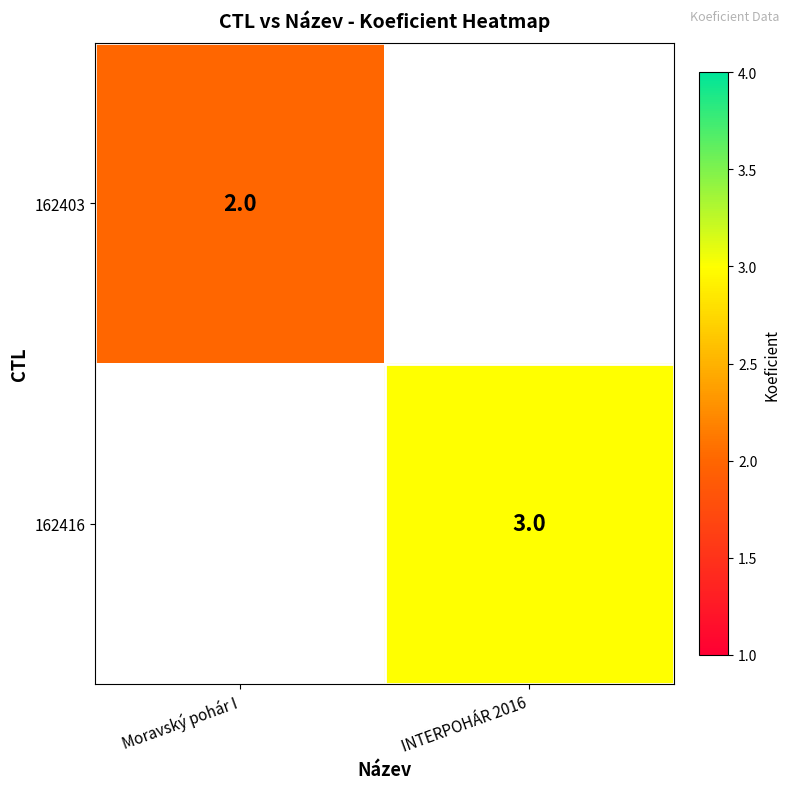

True or false: 162416 has a value of 1 at INTERPOHÁR 2016.

False